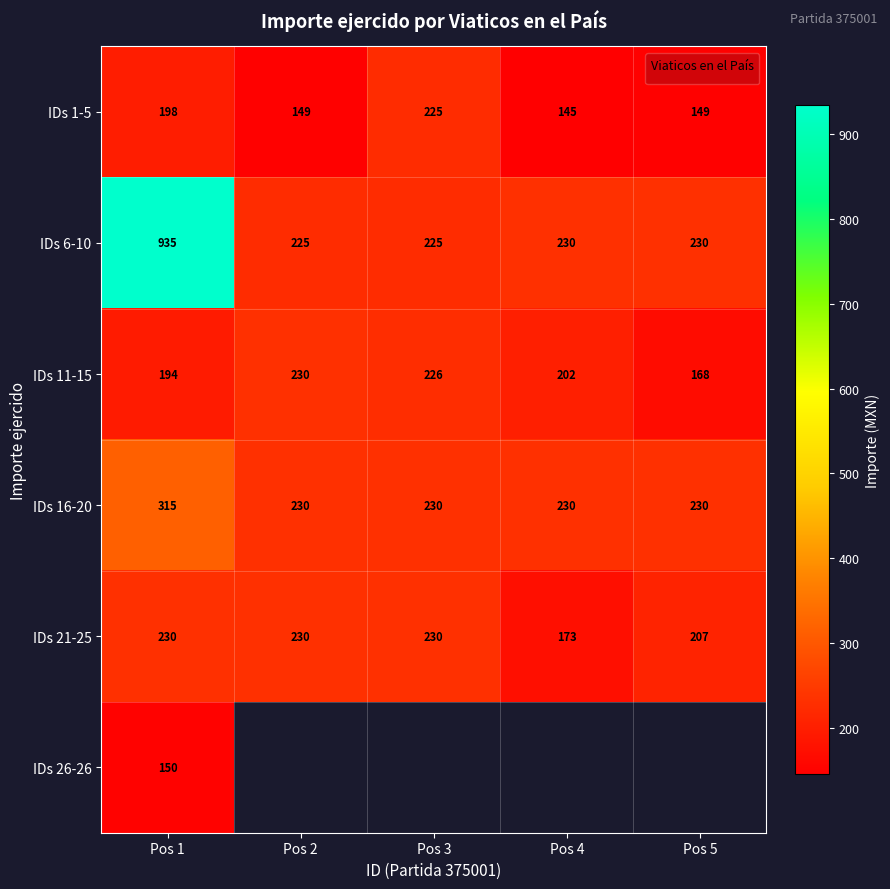

What is the sum of all IDs 11-15 values?

1020